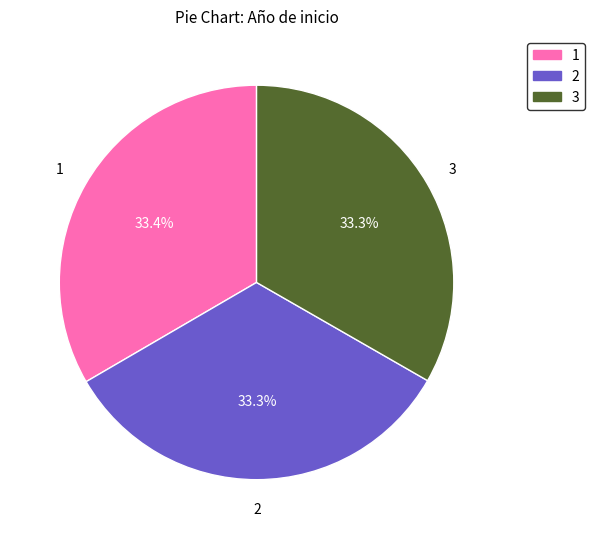

Is there any slice that represents more than half of the pie?

No